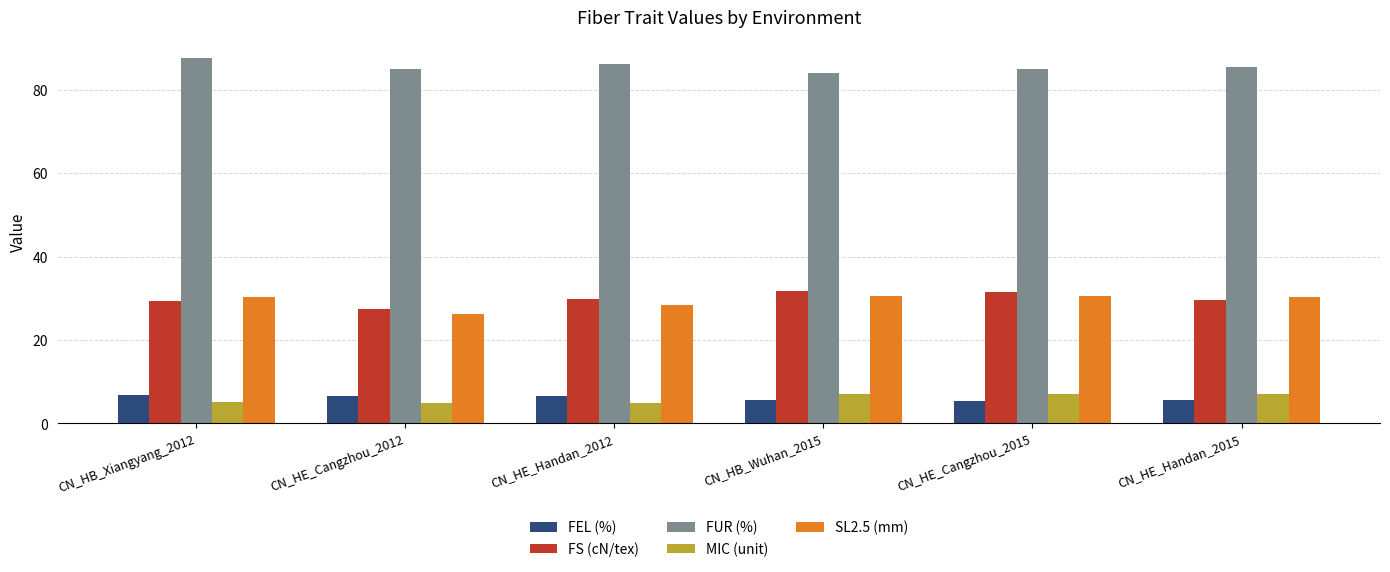

Is it true that SL2.5 (mm) equals 48.0 at CN_HE_Handan_2015?

False